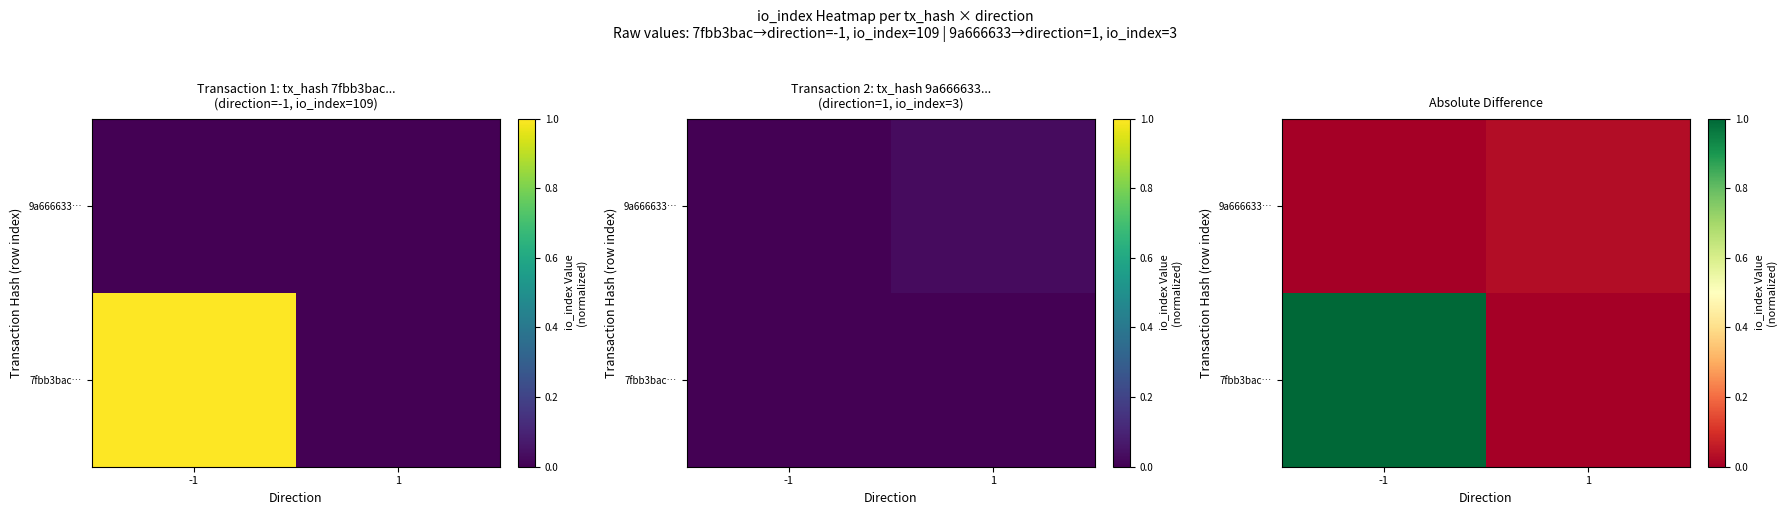

What is the difference between the maximum and minimum values in the 7fbb3bac… series?

1.0